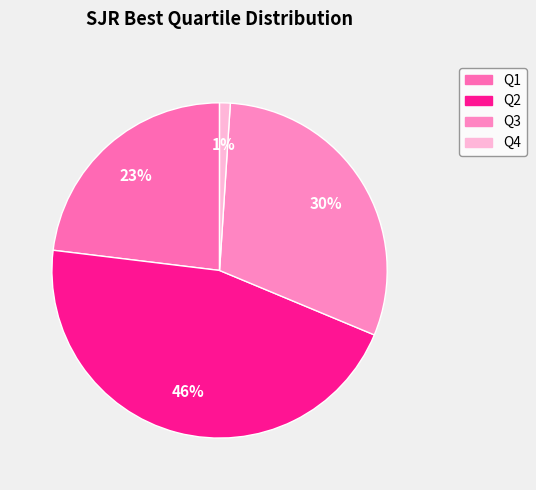

Is there any slice that represents more than half of the pie?

No